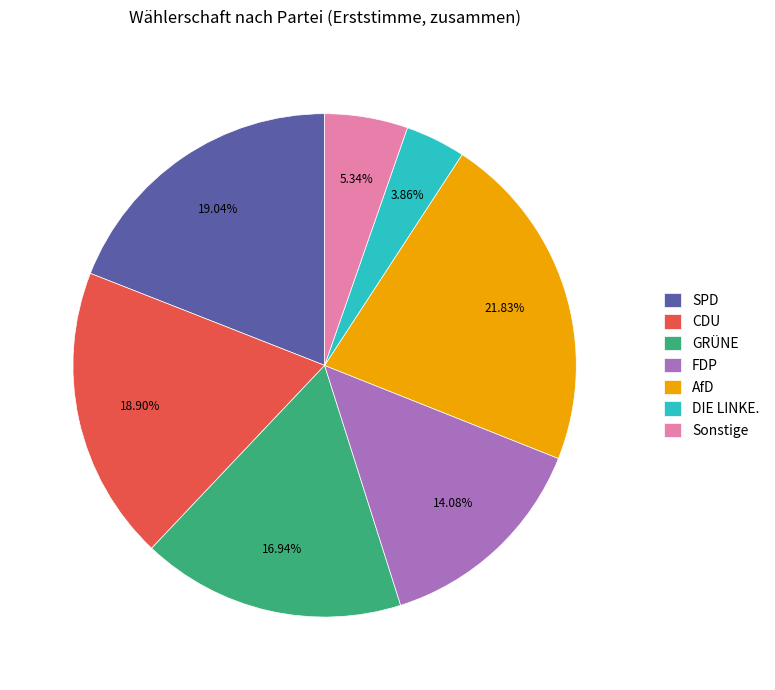

What is the smallest slice in the pie chart?

DIE LINKE.